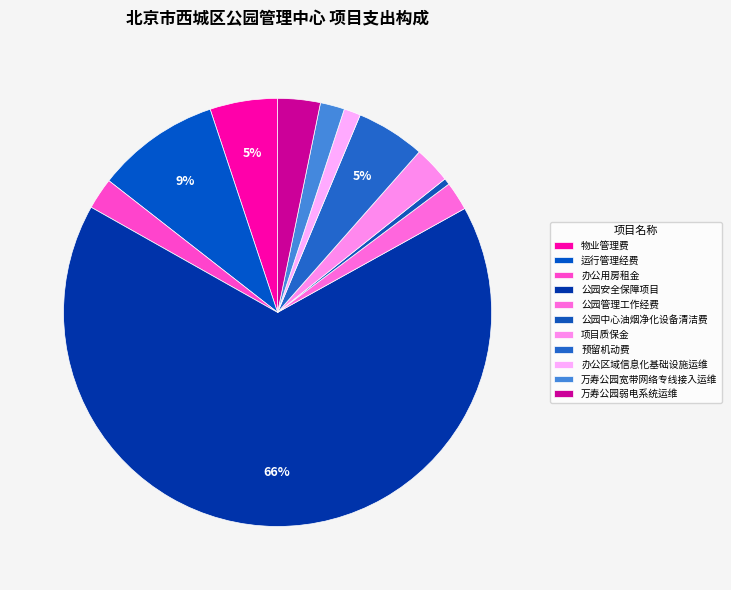

Combined, what portion of the pie is 公园中心油烟净化设备清洁费 and 万寿公园弱电系统运维?

3.7%